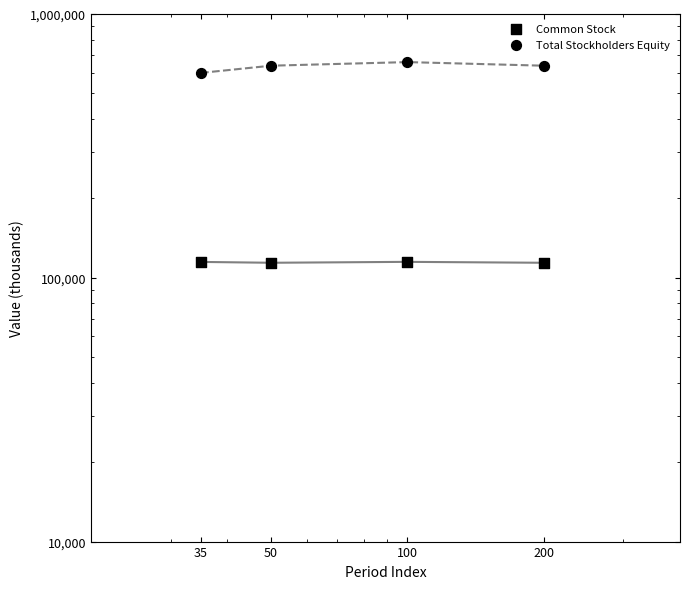

Which series reaches the minimum Y coordinate?

Common Stock